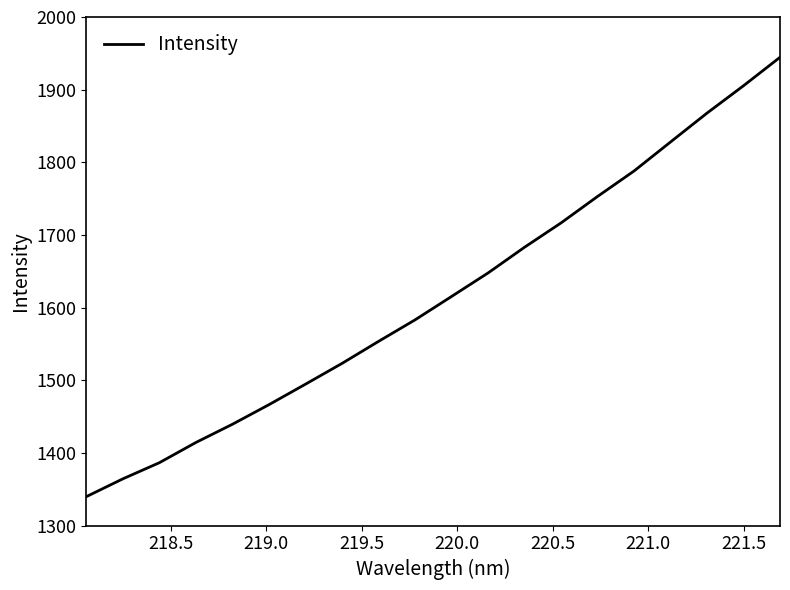

Is this an area chart (filled region under the line)?

No